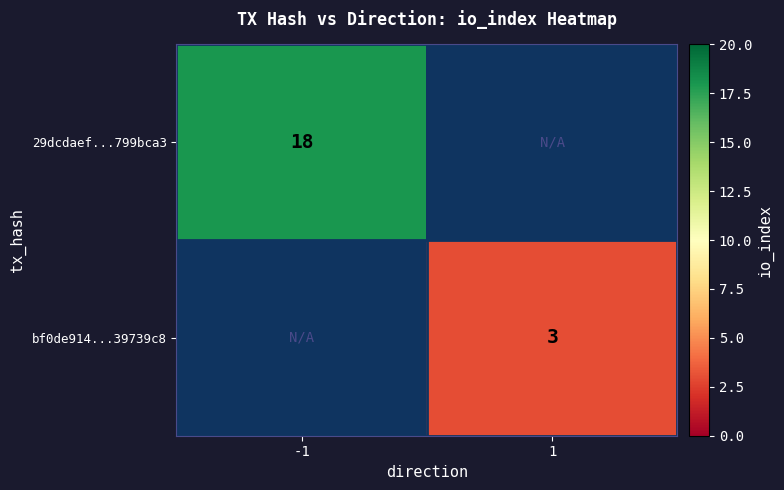

True or false: 29dcdaef...799bca3 has a value of 10 at -1.

False